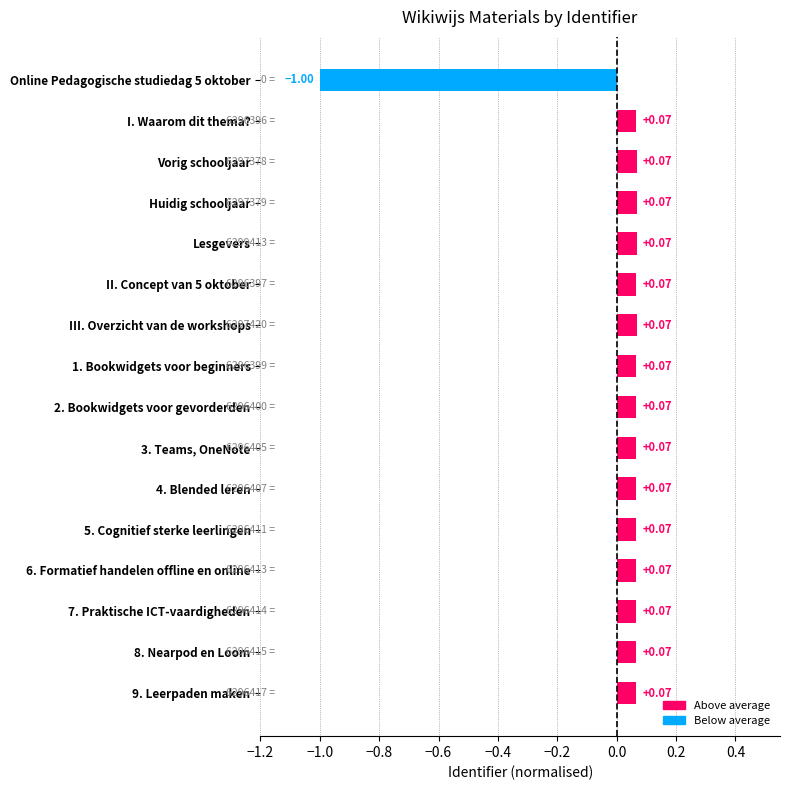

What is the difference between the maximum and minimum values?

1.1